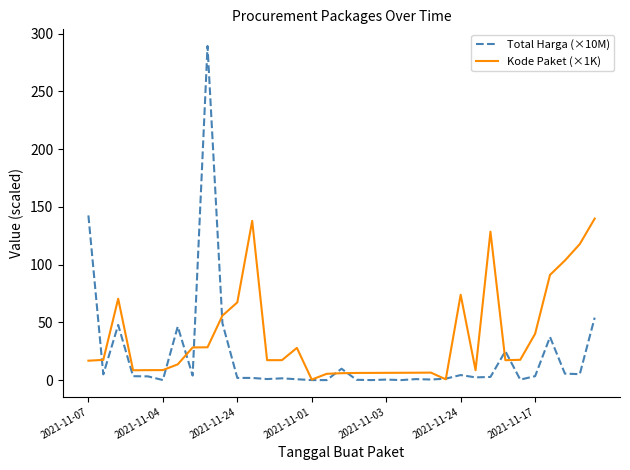

At how many categories does at least one series exceed 242?

1